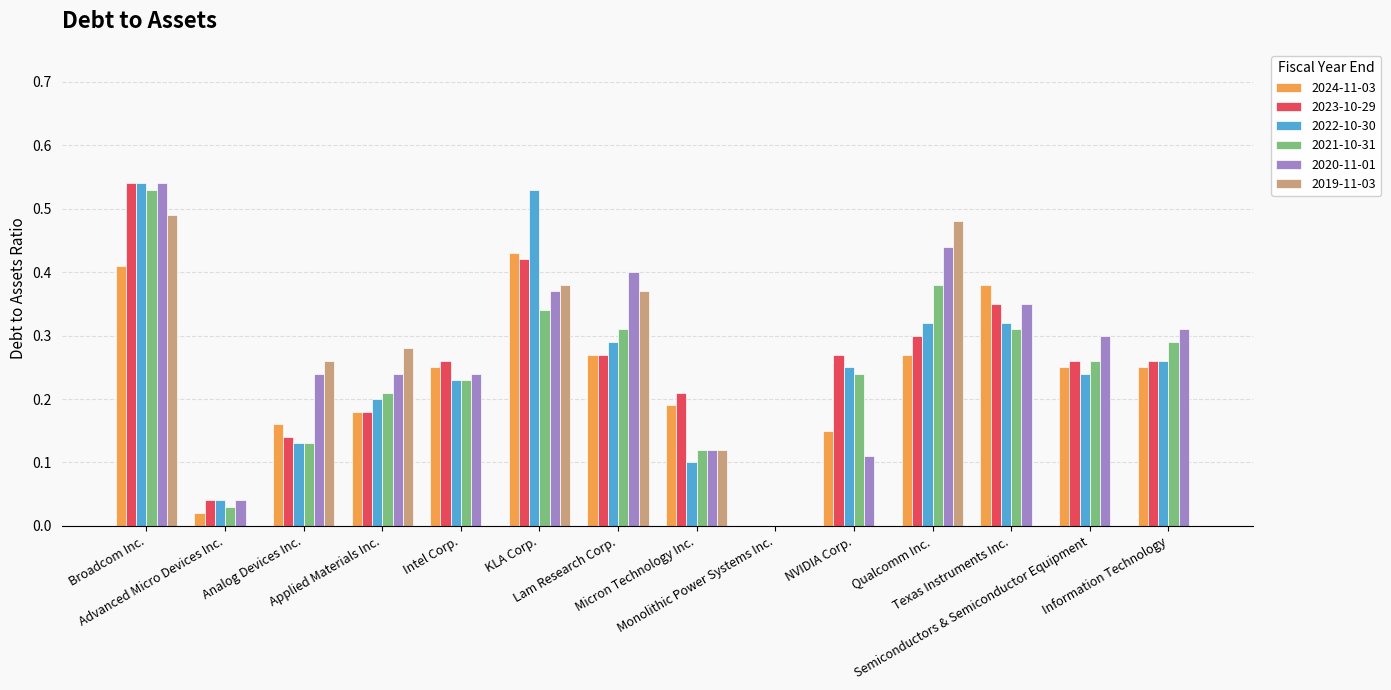

What are all the series names shown in the legend?

2024-11-03, 2023-10-29, 2022-10-30, 2021-10-31, 2020-11-01, 2019-11-03